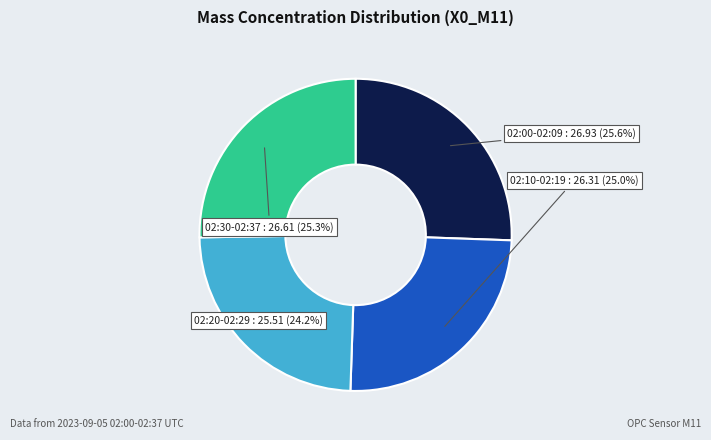

To the nearest percent, what is the average slice percentage?

25%